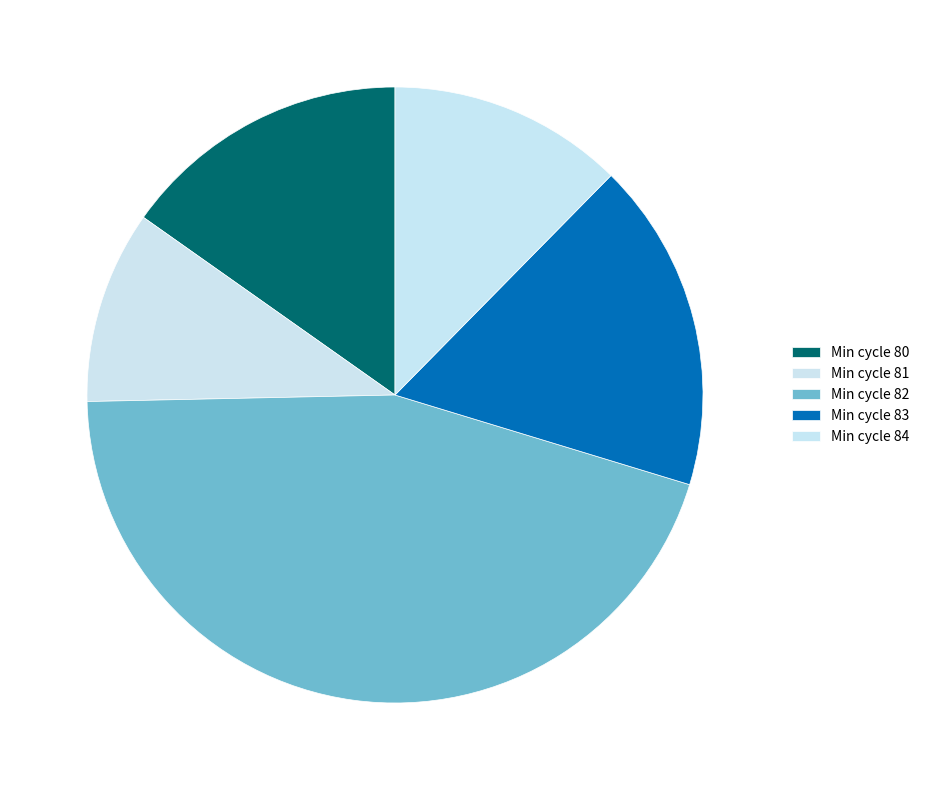

Count the number of slices in the pie.

5